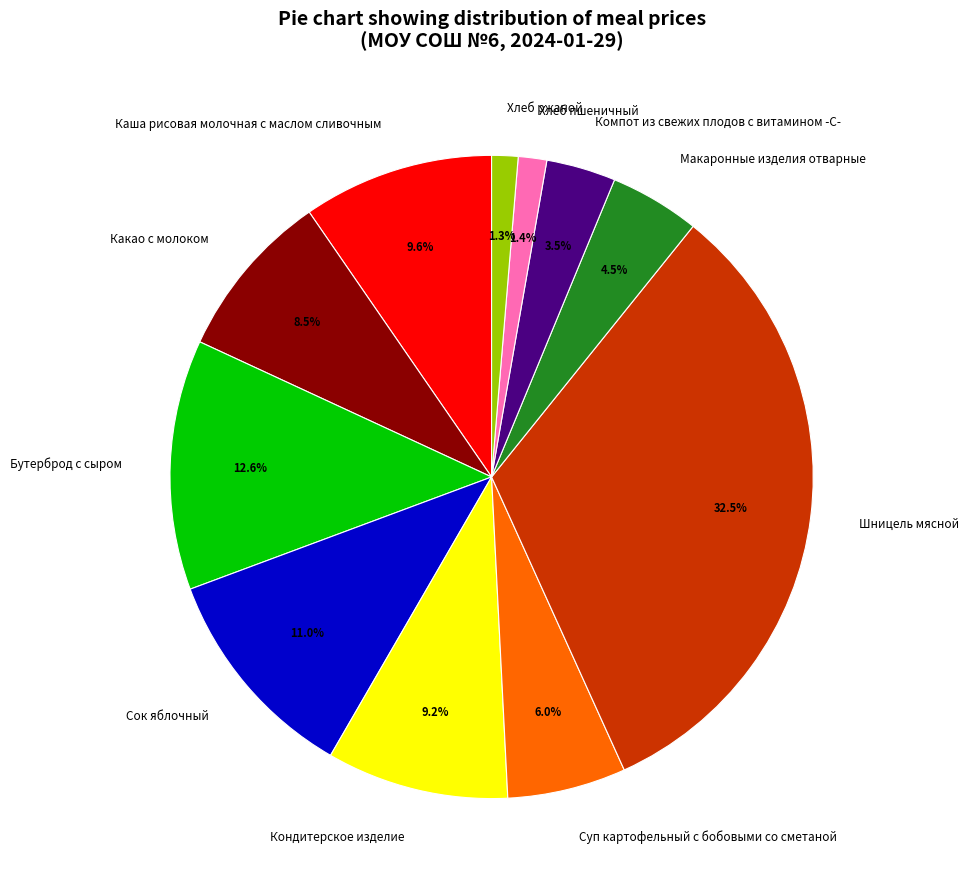

Which slice is the largest?

Шницель мясной